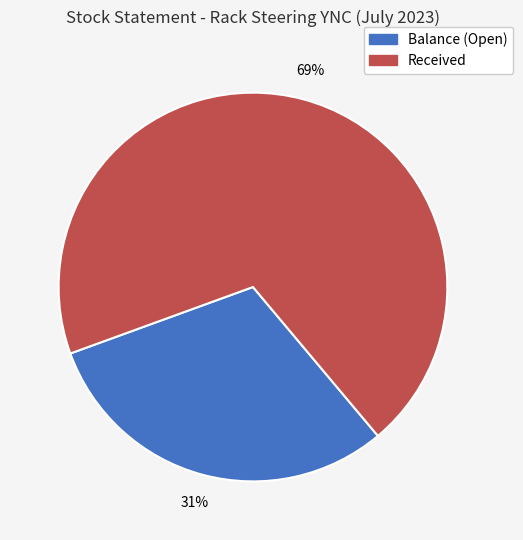

How many segments does this pie chart have?

2